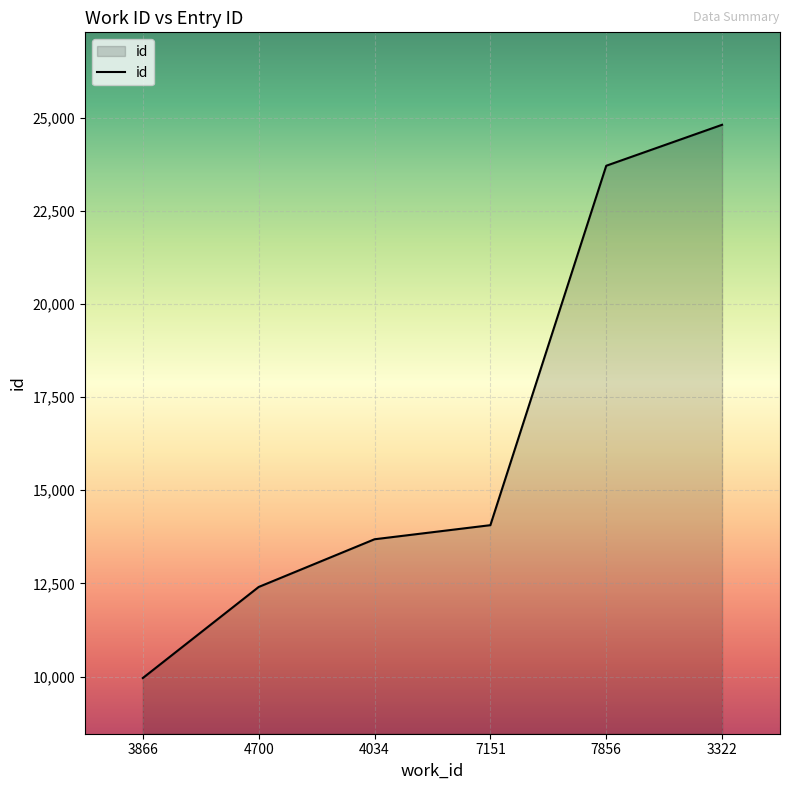

Count the number of data series in this chart.

1